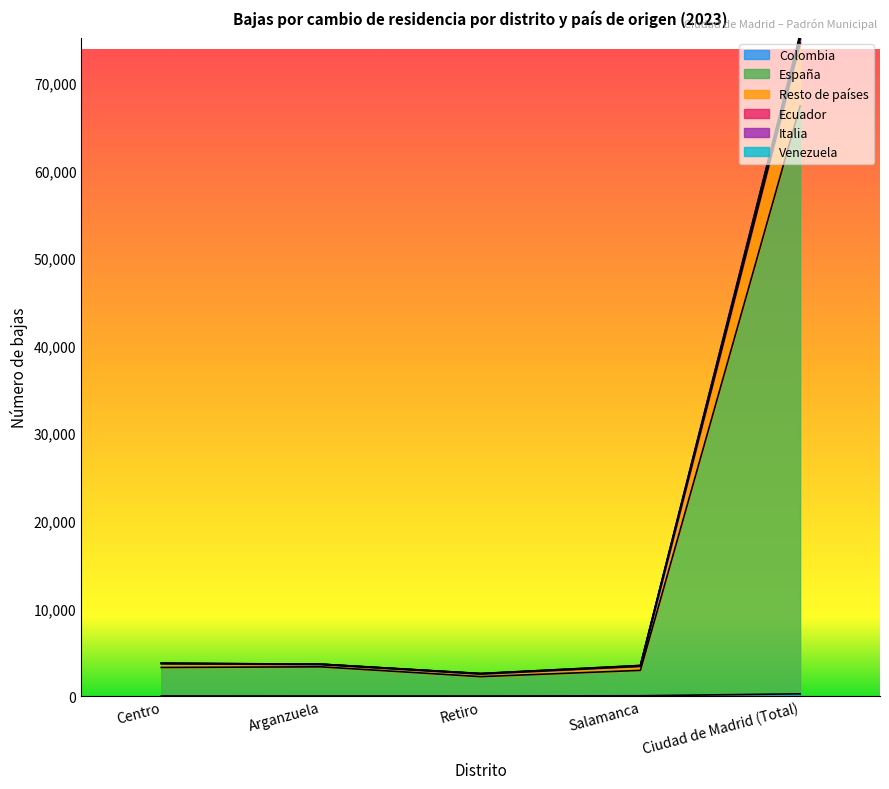

Does the chart have visible grid lines?

No